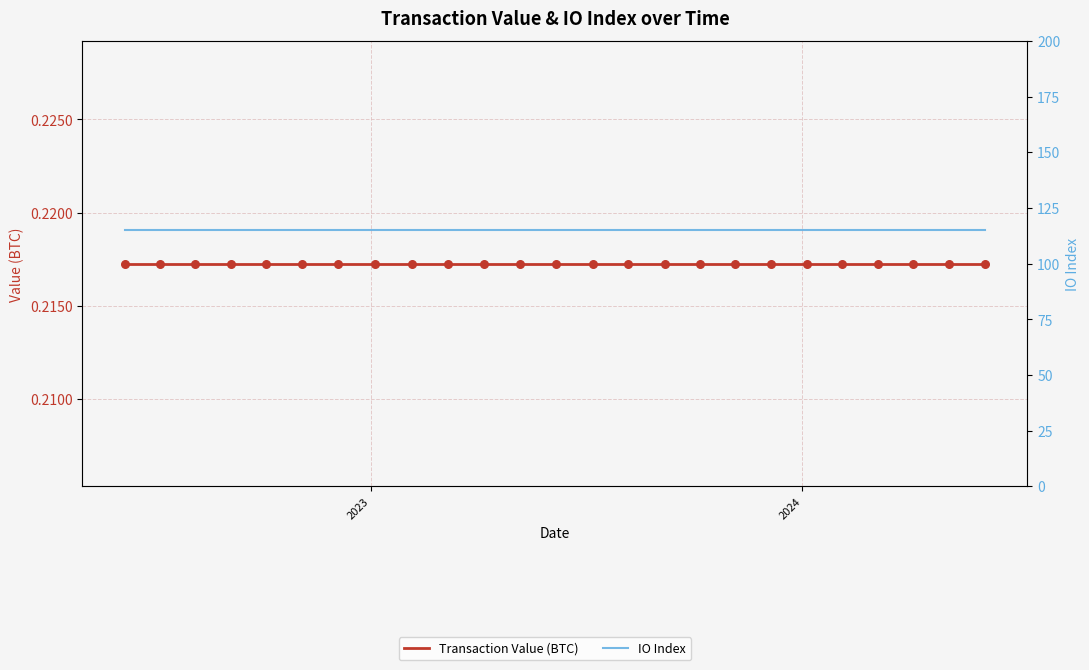

At which category is the sum across all series the highest?

2023